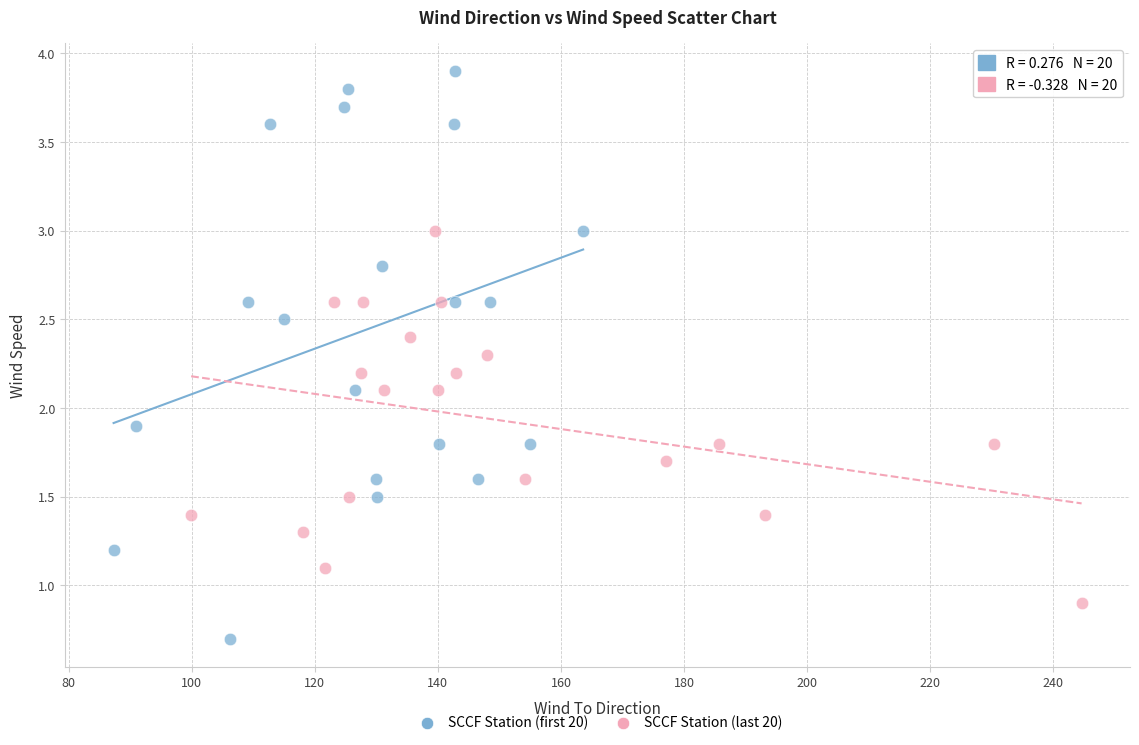

Which series has the largest Y range (max minus min)?

SCCF Station (first 20)